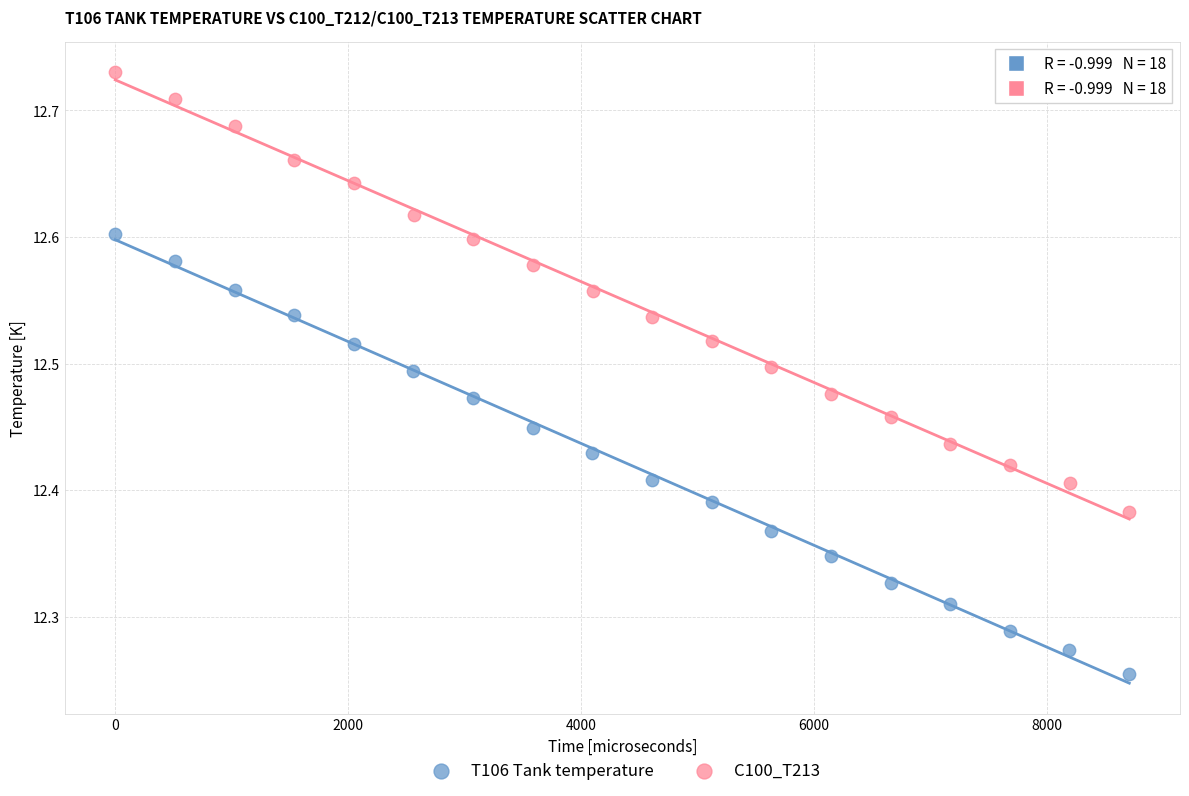

Which series reaches the maximum Y coordinate?

C100_T213